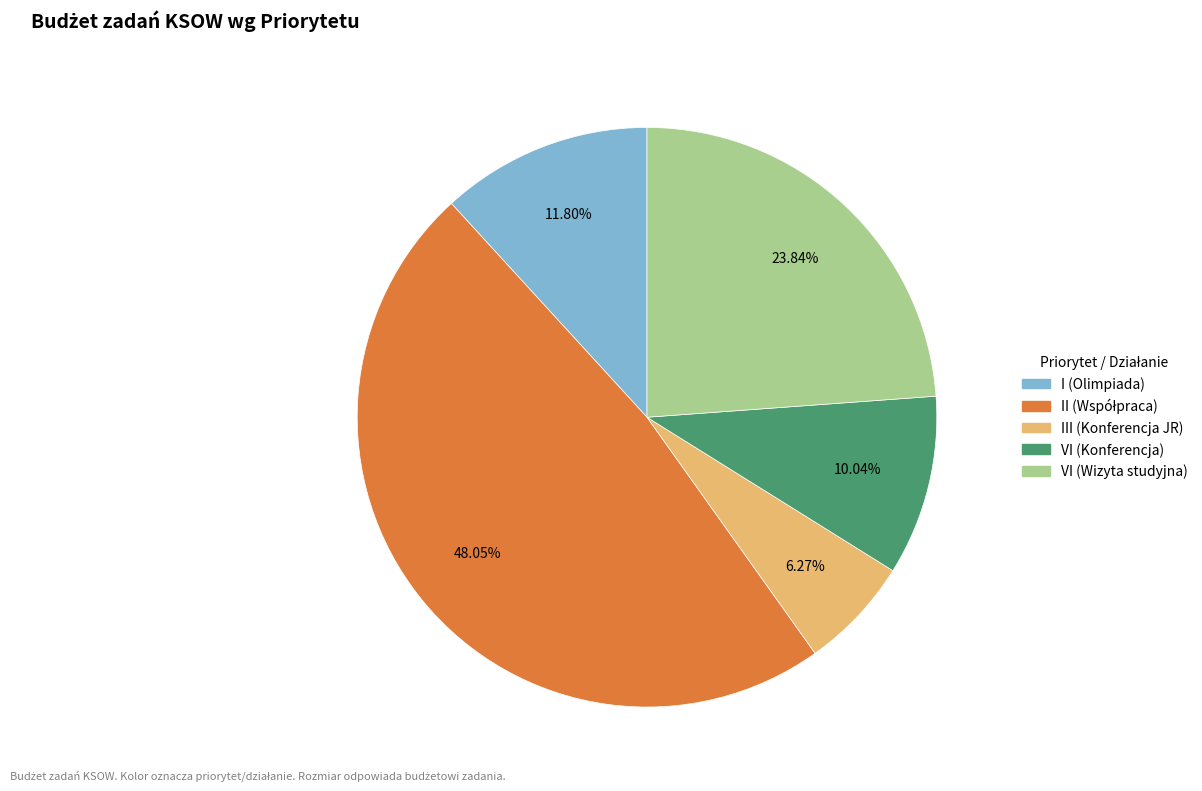

Does any single category account for the majority?

No